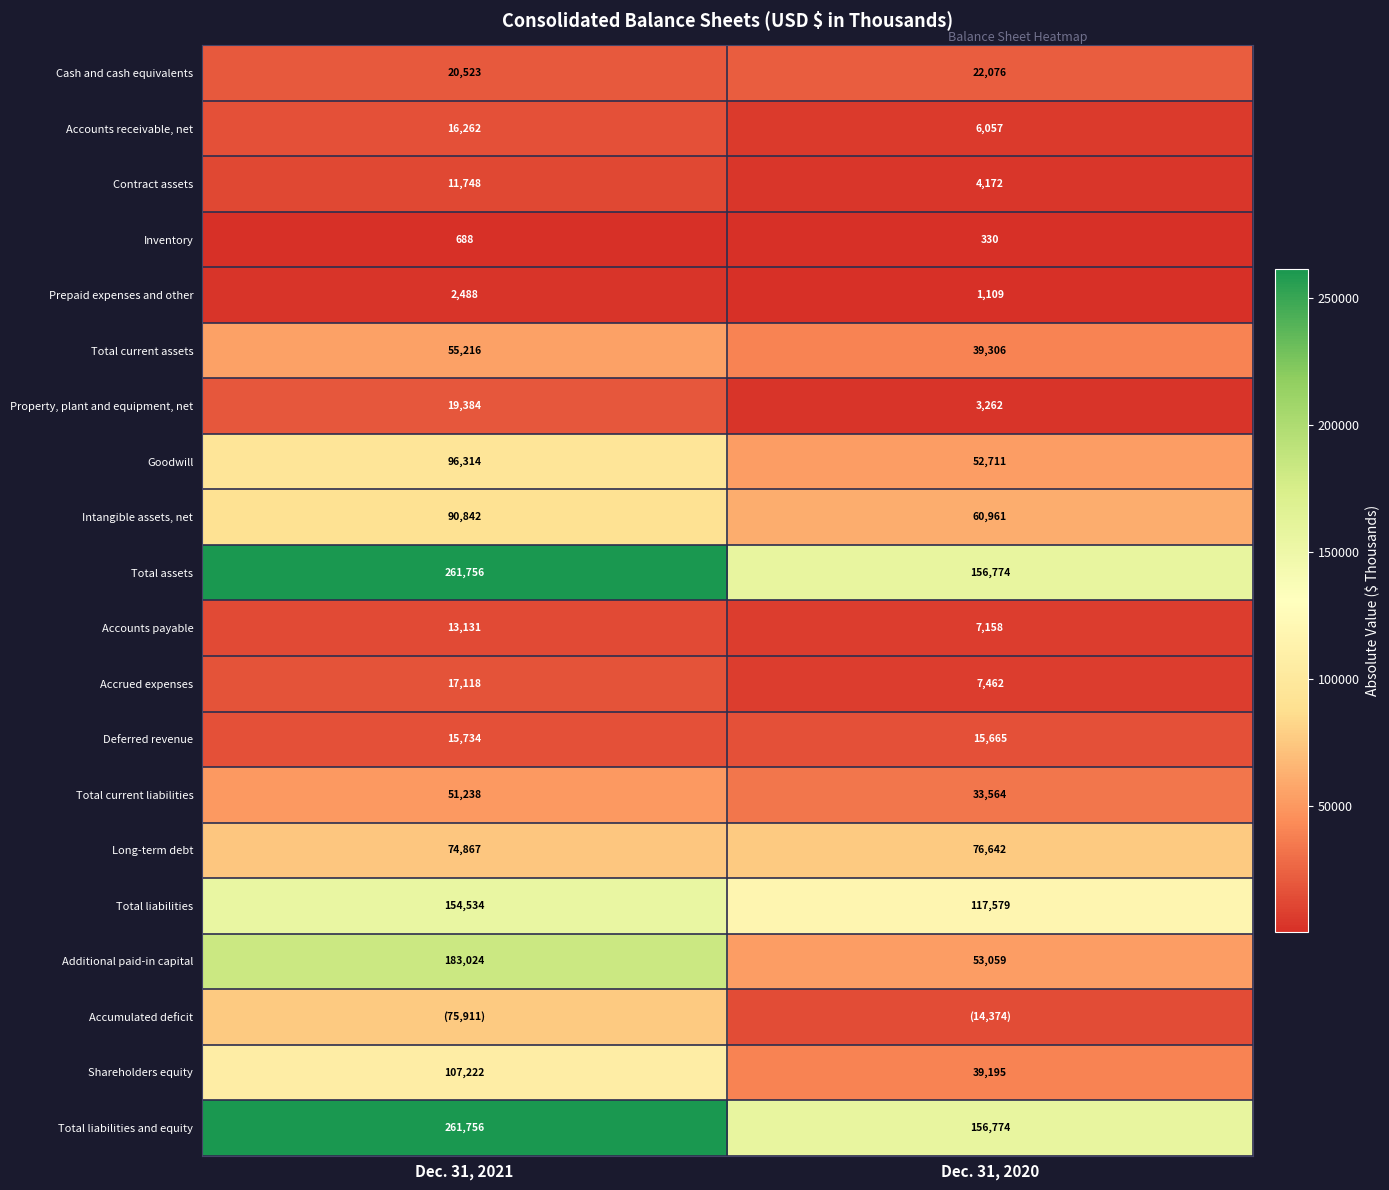

At which label is Total liabilities closest to 136056?

Dec. 31, 2020